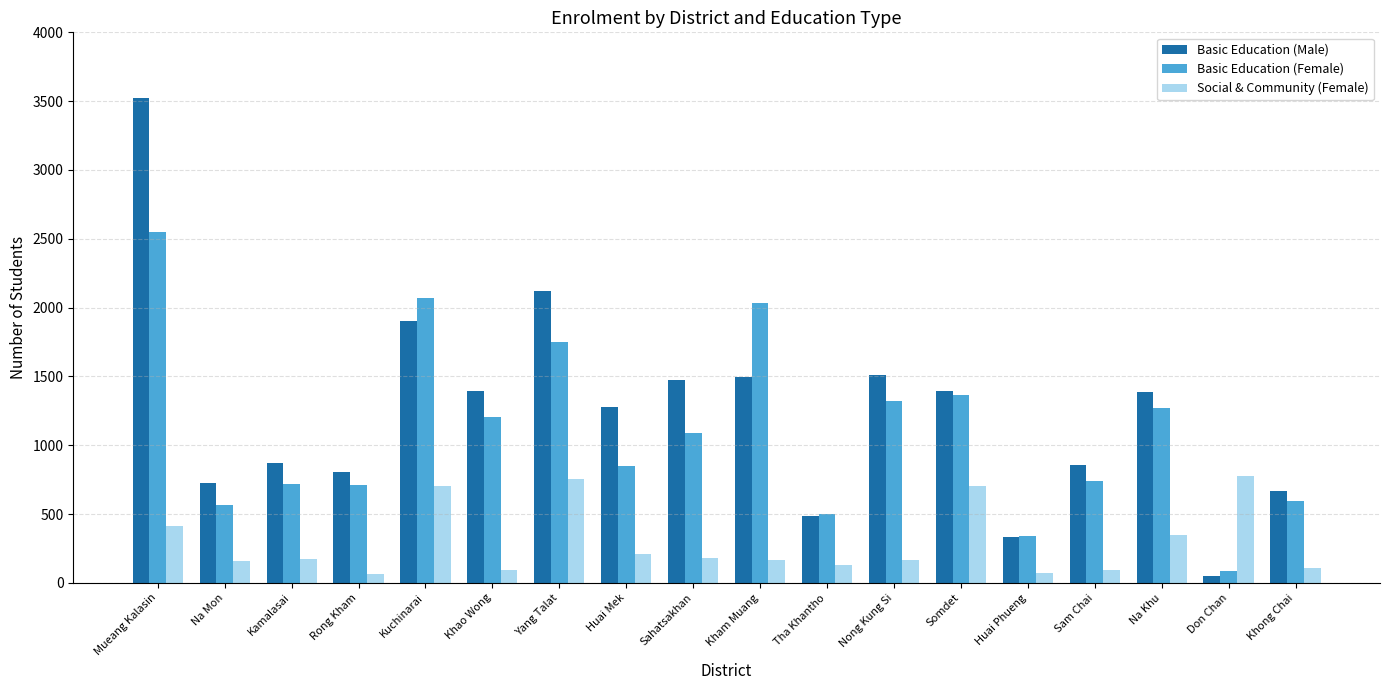

What are all the series names shown in the legend?

Basic Education (Male), Basic Education (Female), Social & Community (Female)